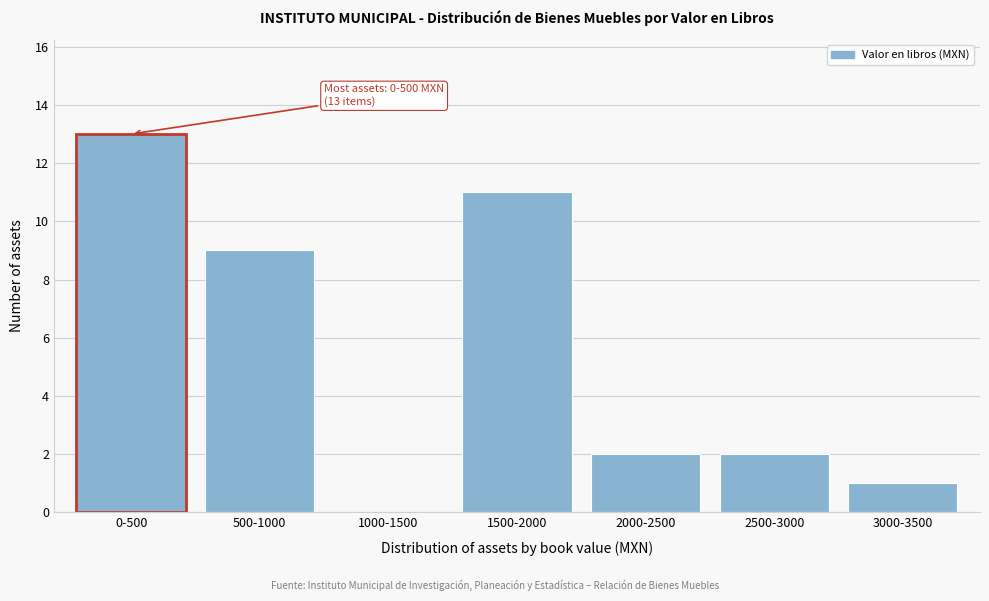

Reading right to left, extract all data points from this chart.

3000-3500=1	2500-3000=2	2000-2500=2	1500-2000=11	1000-1500=0	500-1000=9	0-500=13